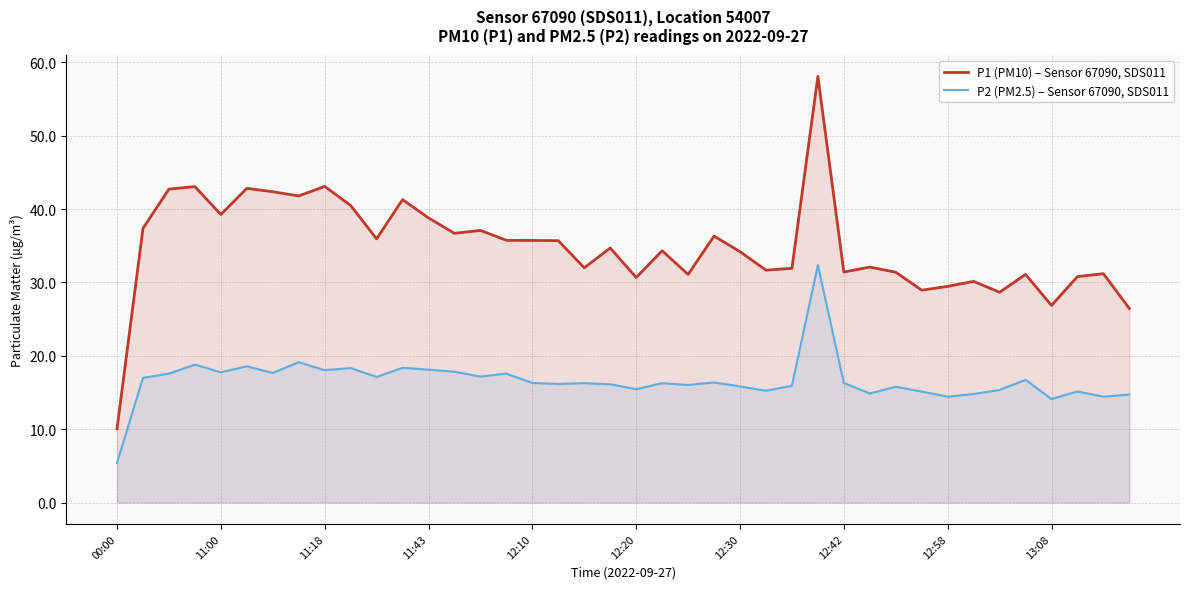

What is the spread (max minus min) of values at 17?

19.5